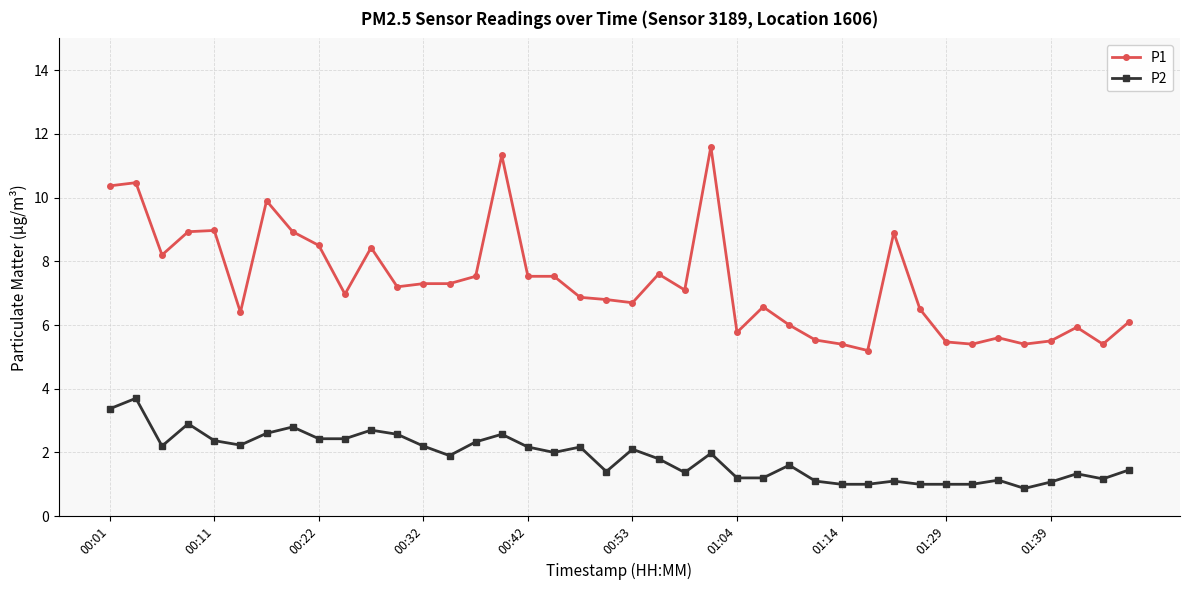

What are all the series names shown in the legend?

P1, P2